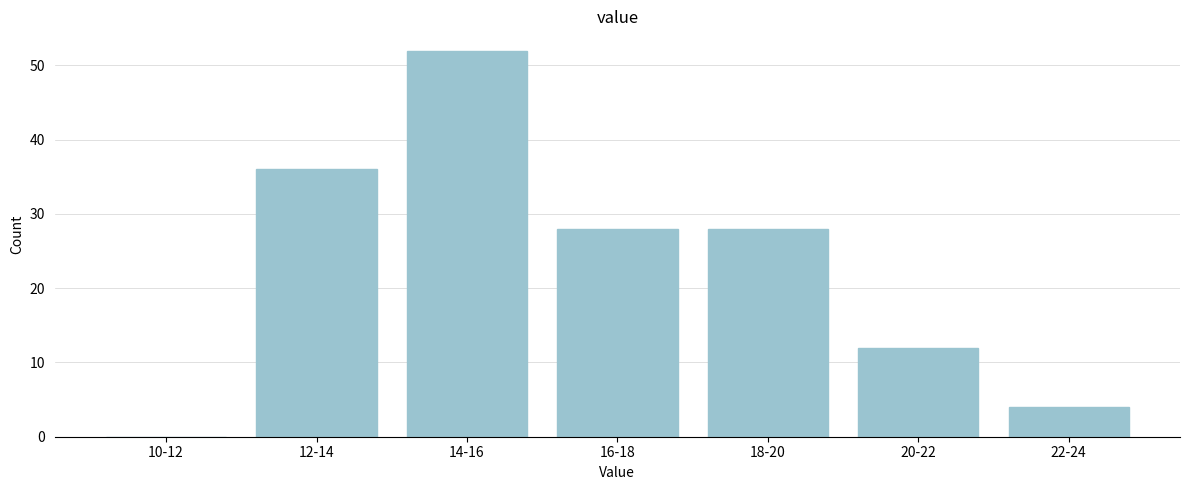

Reading left to right, extract all data points from this chart.

10-12=0	12-14=36	14-16=52	16-18=28	18-20=28	20-22=12	22-24=4